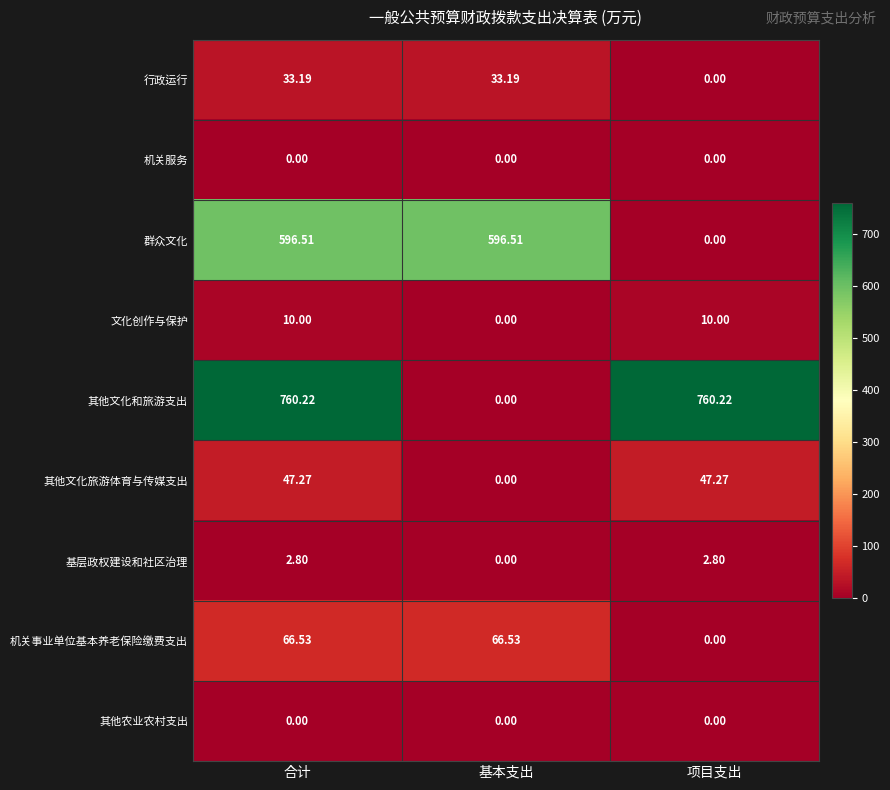

Which series has the largest total across all categories?

其他文化和旅游支出